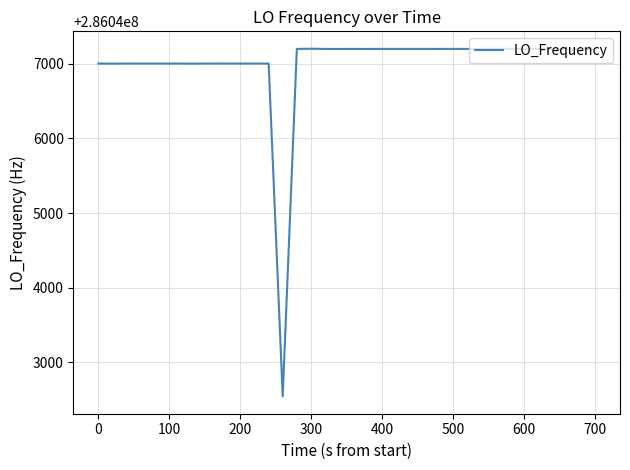

What is the maximum value shown in the chart?

286047201.1